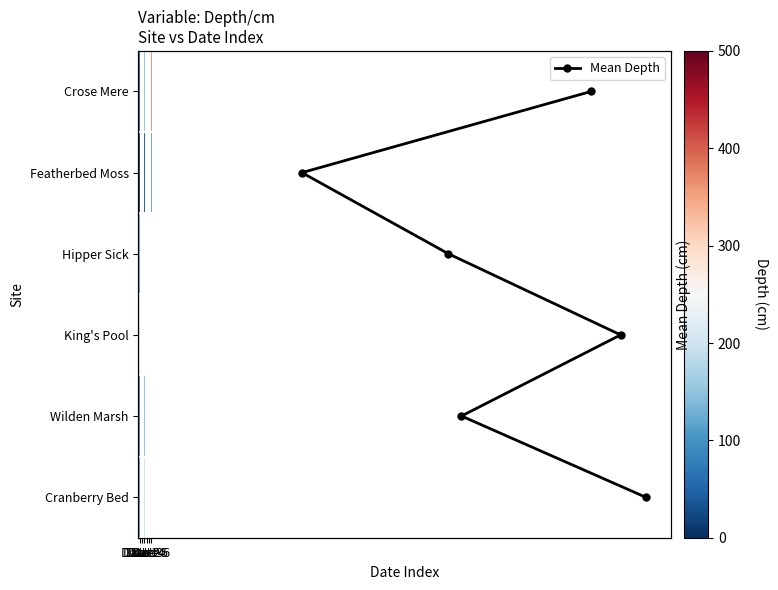

Between Date 1 and Date 3, which is larger?

Date 3